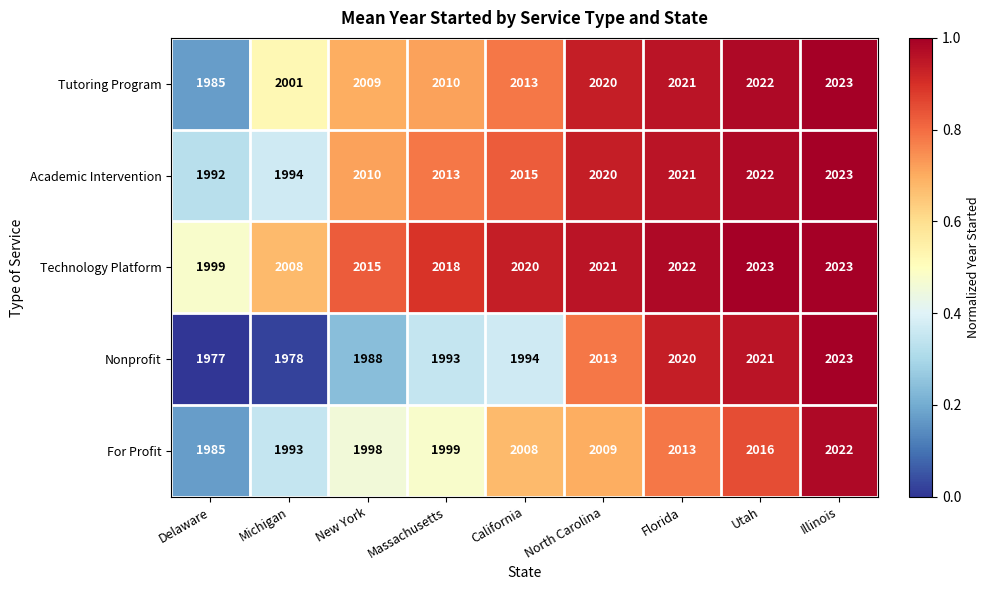

What is the difference between the Technology Platform values at Delaware and Massachusetts?

19